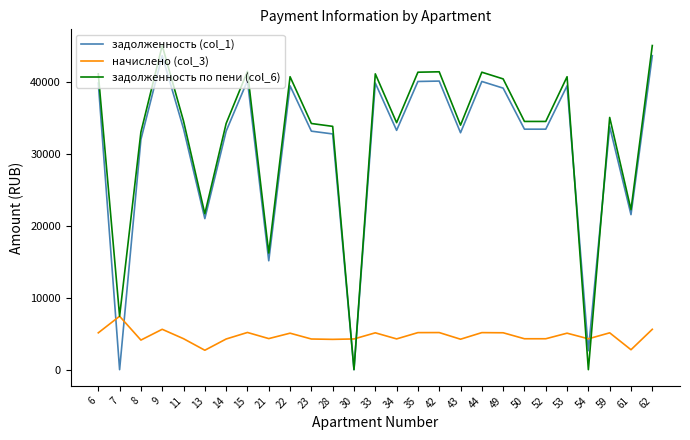

True or false: начислено (col_3) and задолженность (col_1) cross at least once.

True